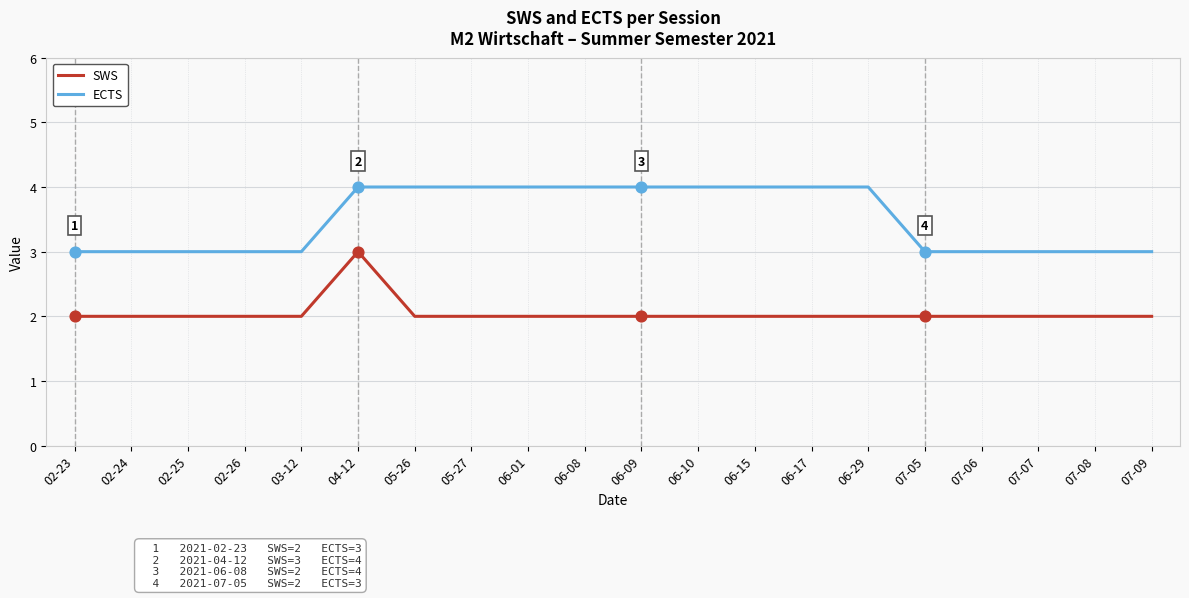

Is the value of SWS at 07-05 greater than the value of ECTS at 07-09?

No